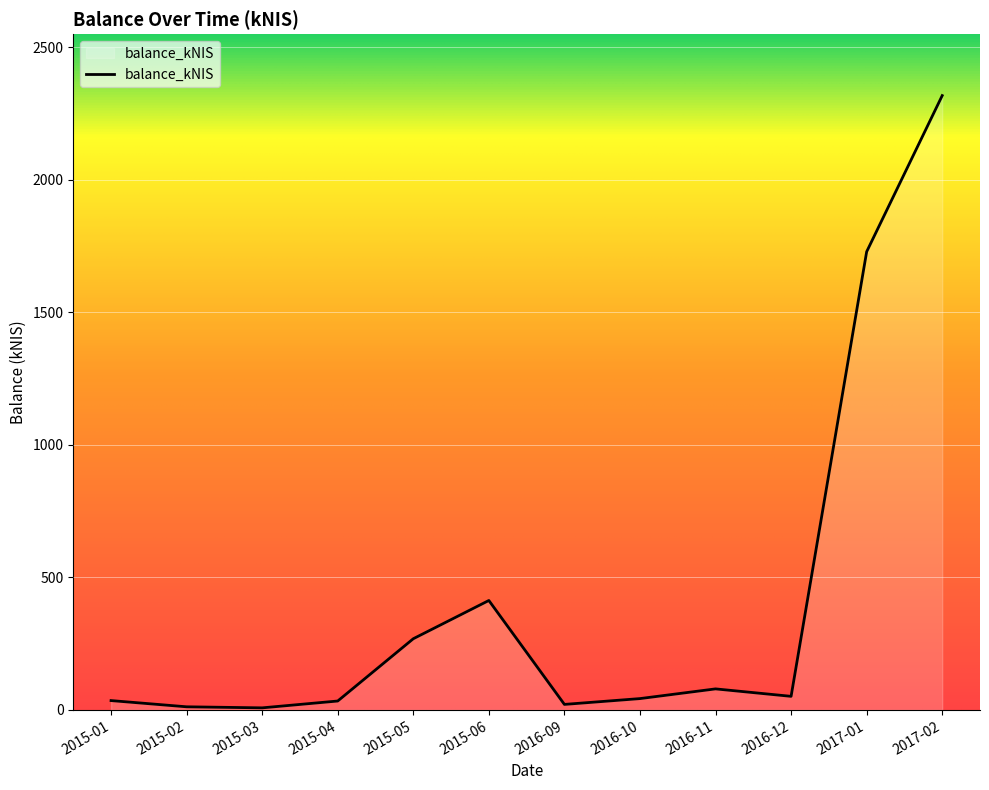

What is the smallest value displayed?

8.0